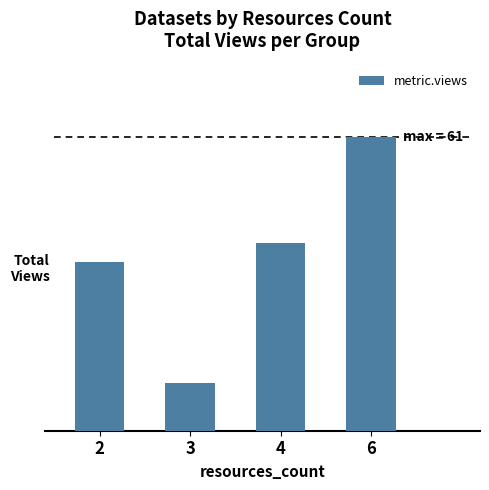

Which category has the highest value across all series?

6